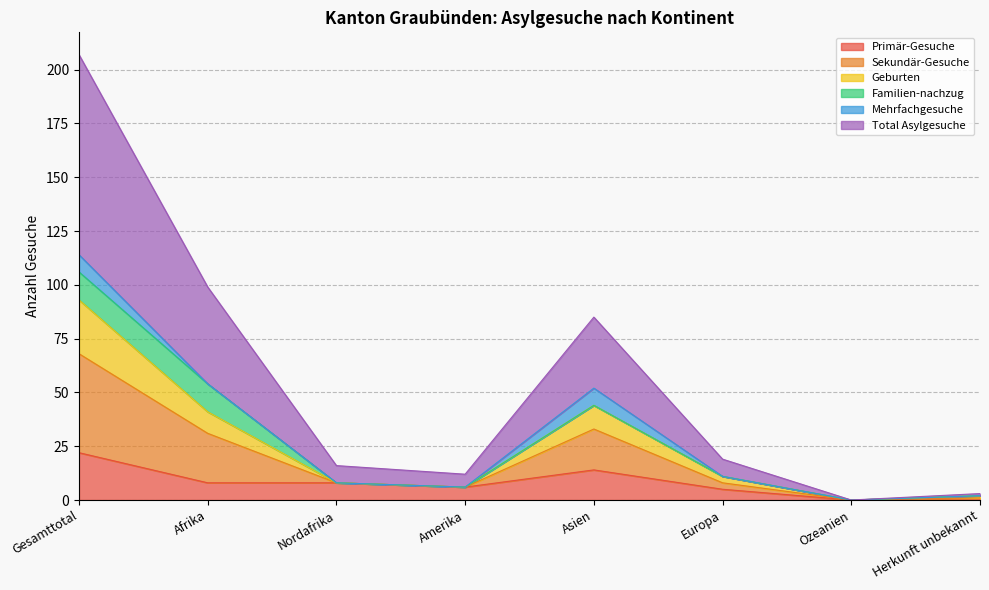

The value of Primär-Gesuche at Europa is 5. True or false?

True